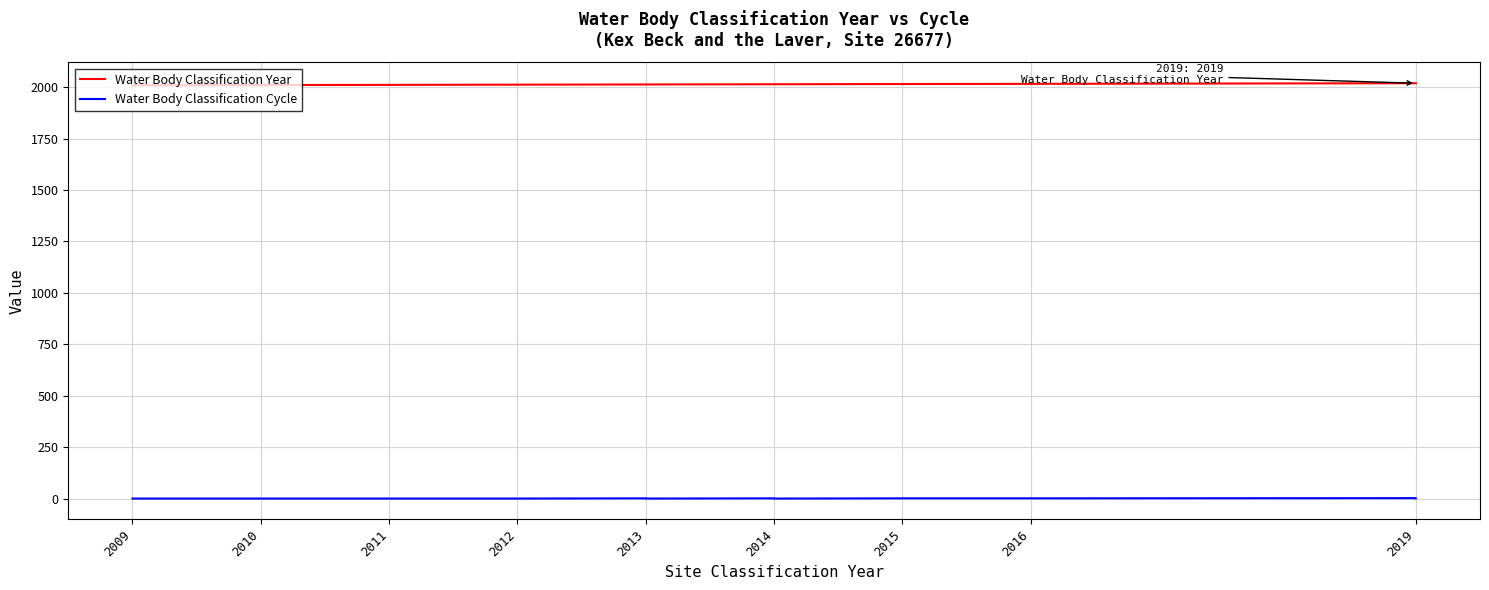

Between 2015 and 2010, which is larger?

2015